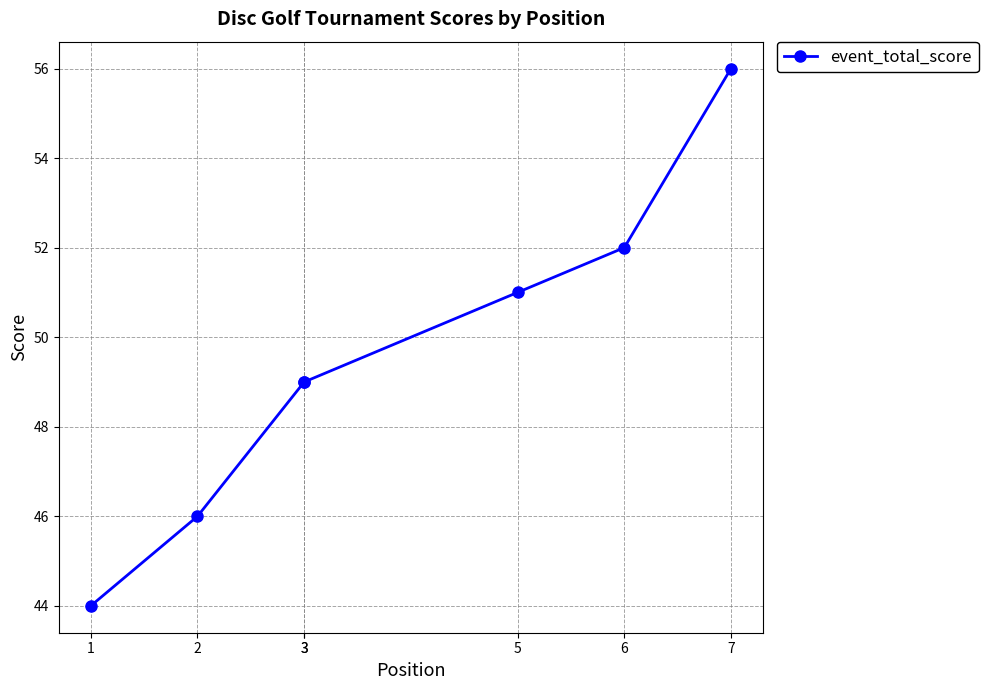

What is the average value?

50